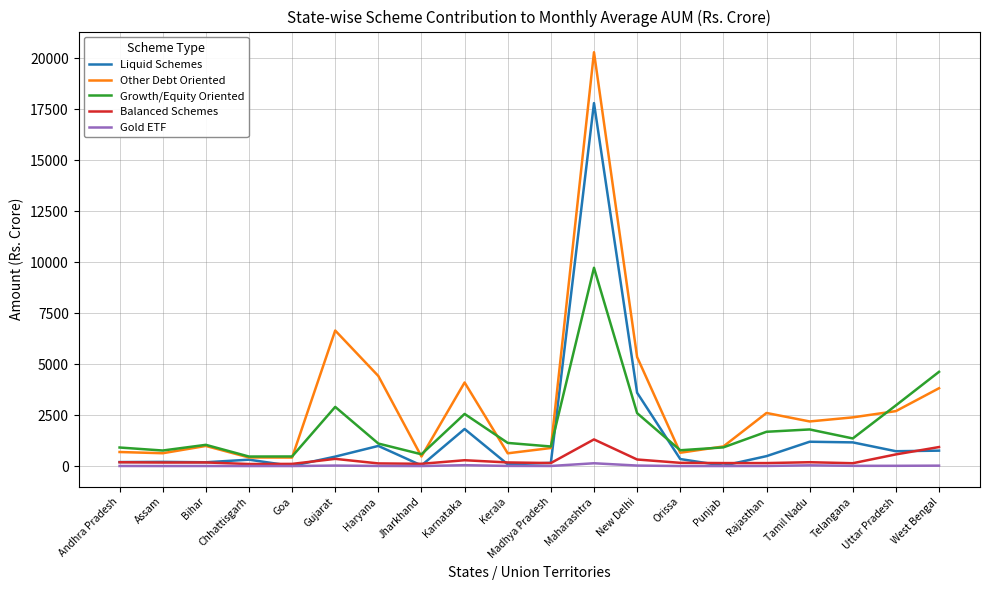

Which series has the widest spread of values?

Other Debt Oriented